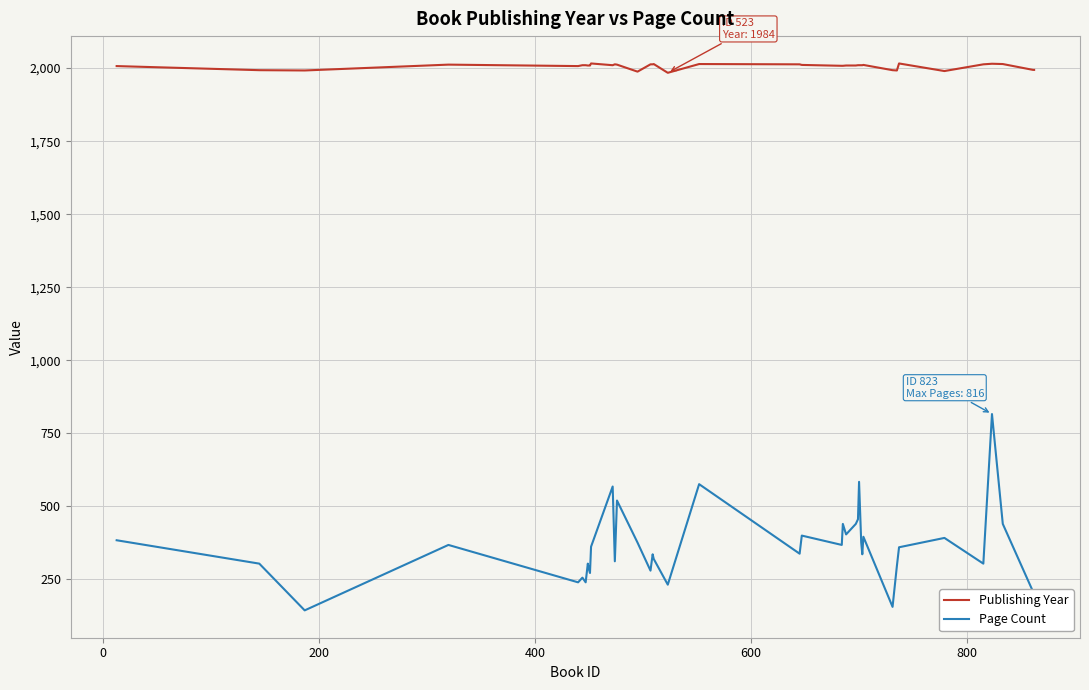

List the series in order of their peak value, highest first.

Publishing Year, Page Count